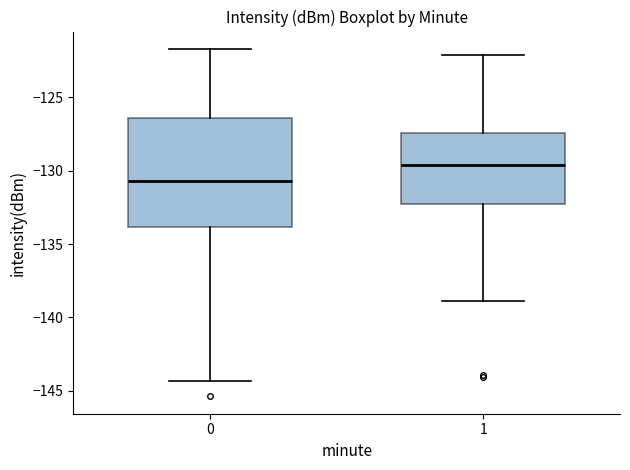

Where is the lower edge of the box at x = 1 on the y-axis? The values are not printed on the chart, so give them approximately, as read against the axis.

-132.0